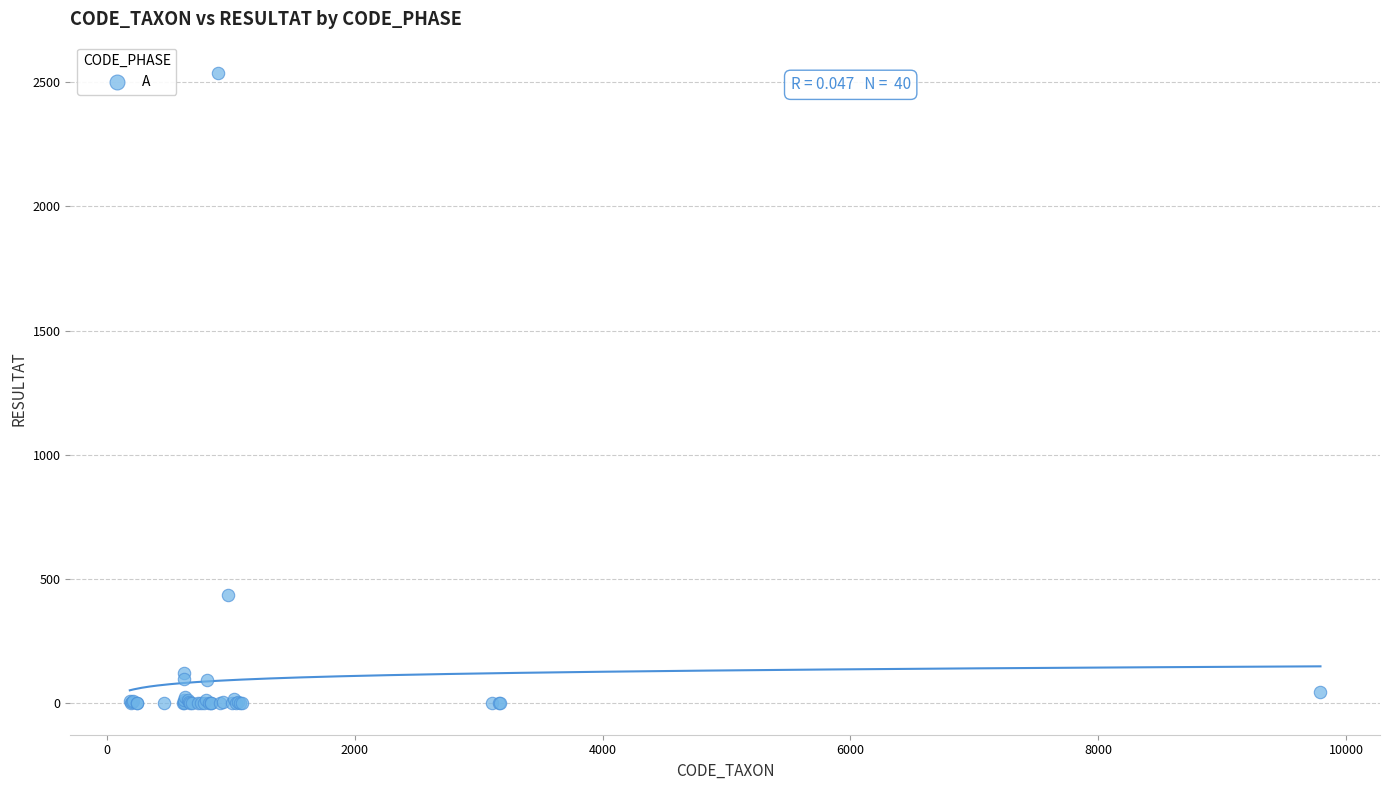

What Y value in the scatter plot is closest to 1268?

434